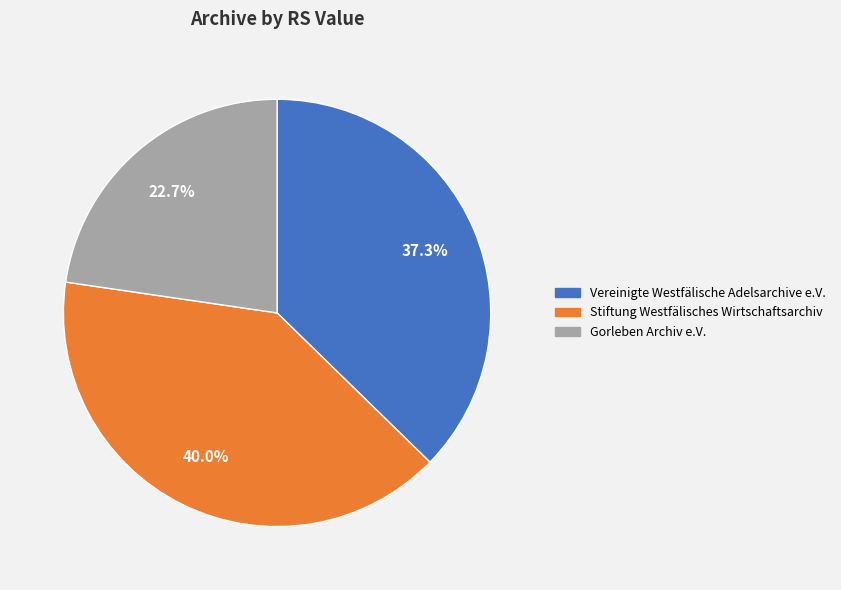

What portion of the pie excludes Stiftung Westfälisches Wirtschaftsarchiv?

60.0%